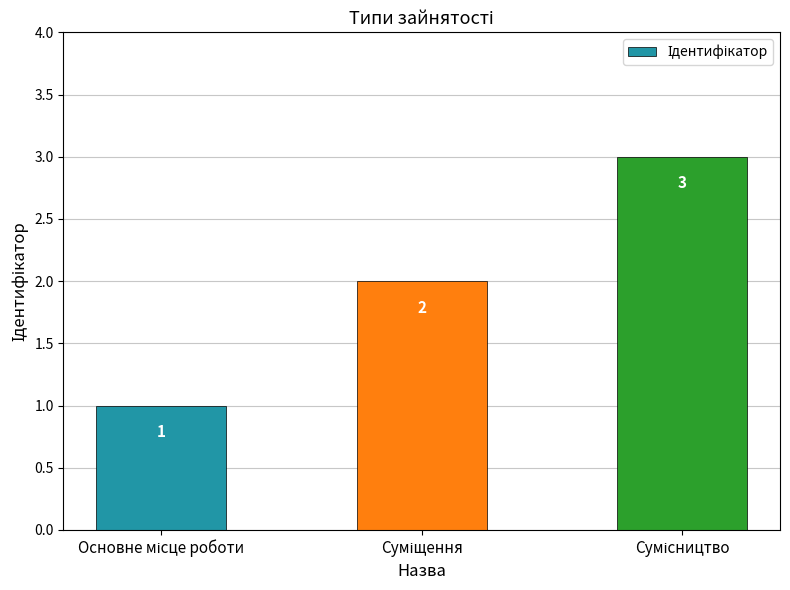

What is the sum of all values?

6